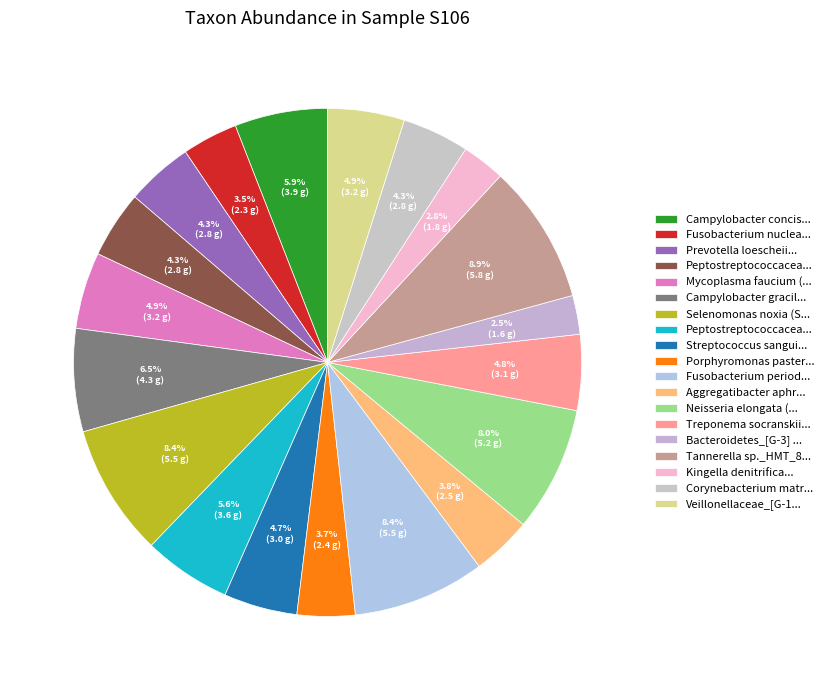

How many segments does this pie chart have?

19